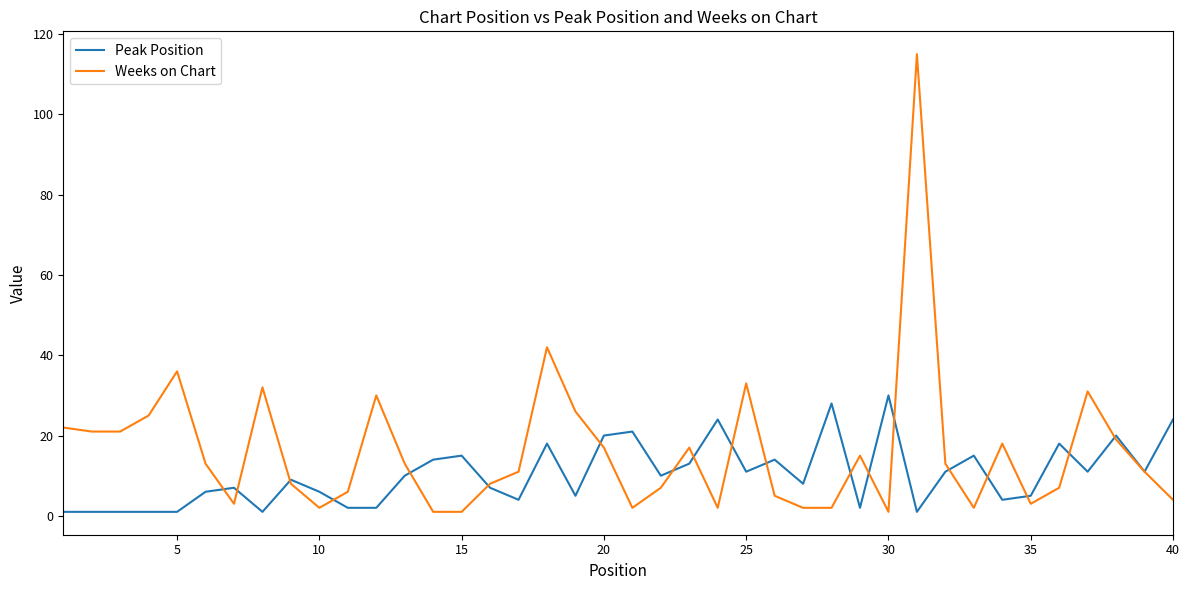

Which series has the largest total across all categories?

Weeks on Chart